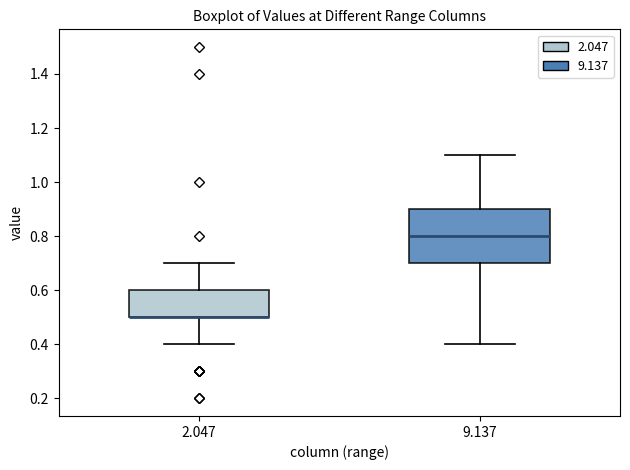

Reading left to right, read every box against the y-axis: the position of its median line, the range the box covers, and the ends of its whiskers. The values are not printed on the chart, so give them approximately, as read against the axis.

2.047: median 0.5 (drawn on the box's lower edge), box 0.5 to 0.6, whiskers 0.4 to 0.7
9.137: median 0.8, box 0.7 to 0.9, whiskers 0.4 to 1.1